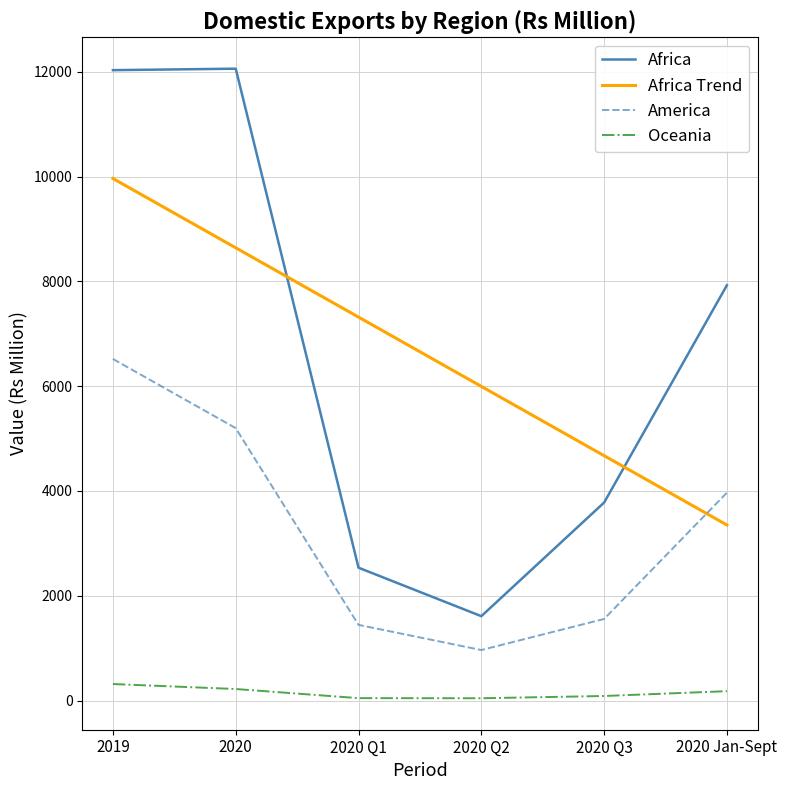

At which category is the sum across all series the highest?

2019